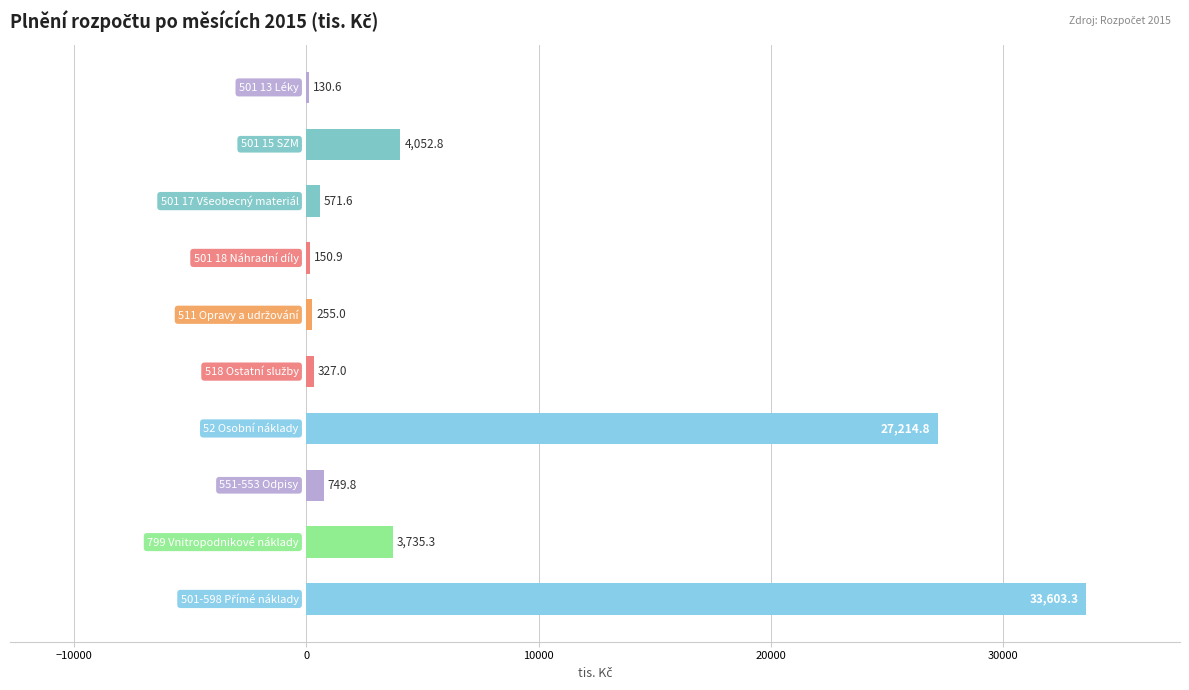

What is the greatest value displayed?

33603.3